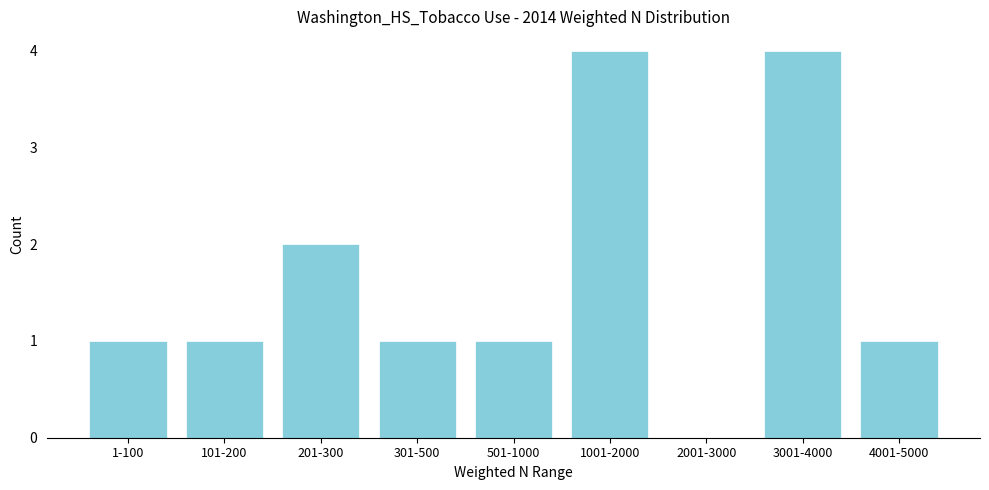

Reading left to right, transcribe all the data shown in this chart.

1-100=1	101-200=1	201-300=2	301-500=1	501-1000=1	1001-2000=4	2001-3000=0	3001-4000=4	4001-5000=1